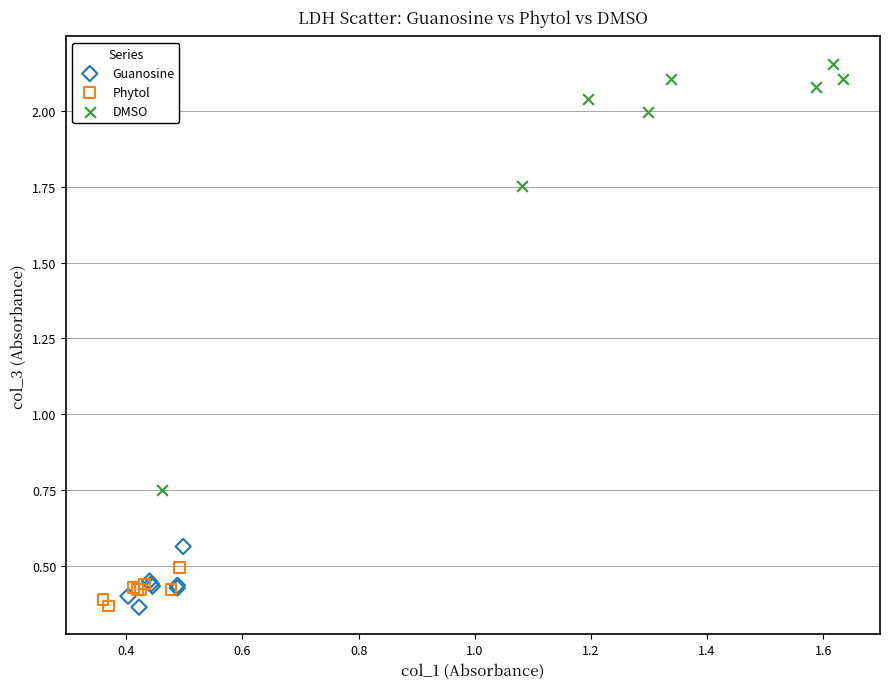

Which series contains the highest Y value?

DMSO